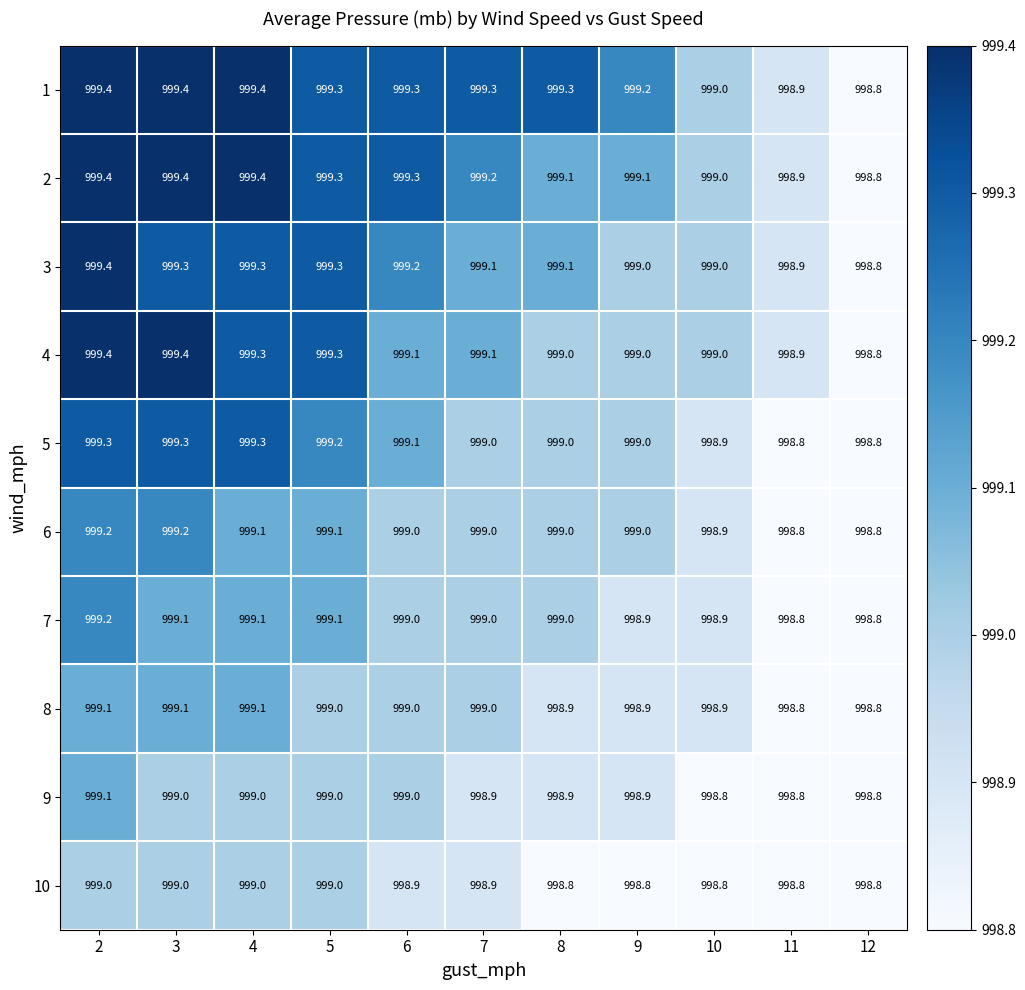

What is the maximum value shown in the chart?

999.4